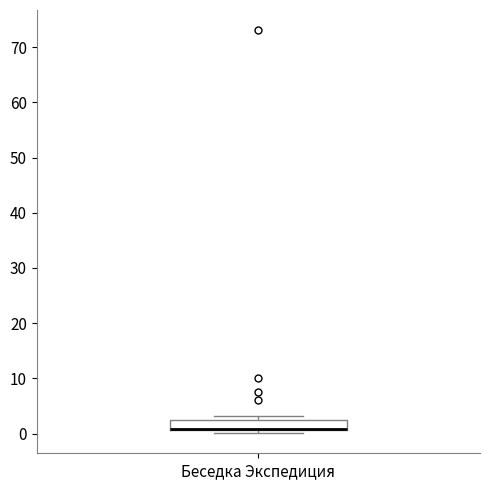

Where is the lower edge of the box for Беседка Экспедиция on the y-axis? The values are not printed on the chart, so give them approximately, as read against the axis.

1